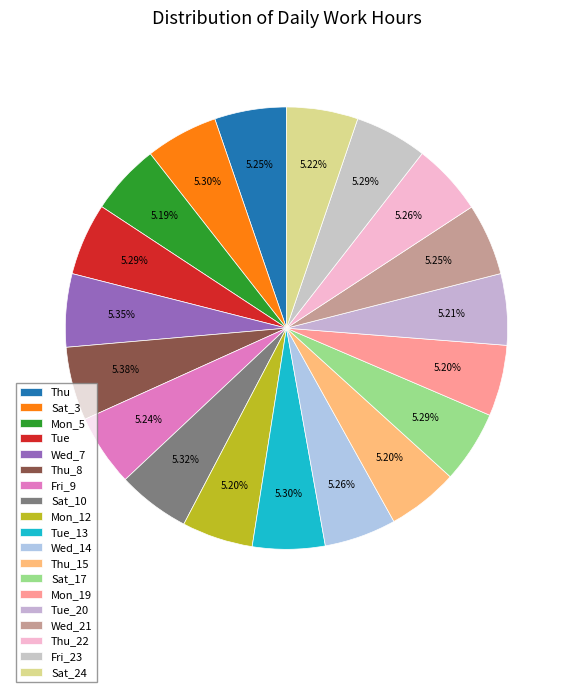

Count the number of slices in the pie.

19